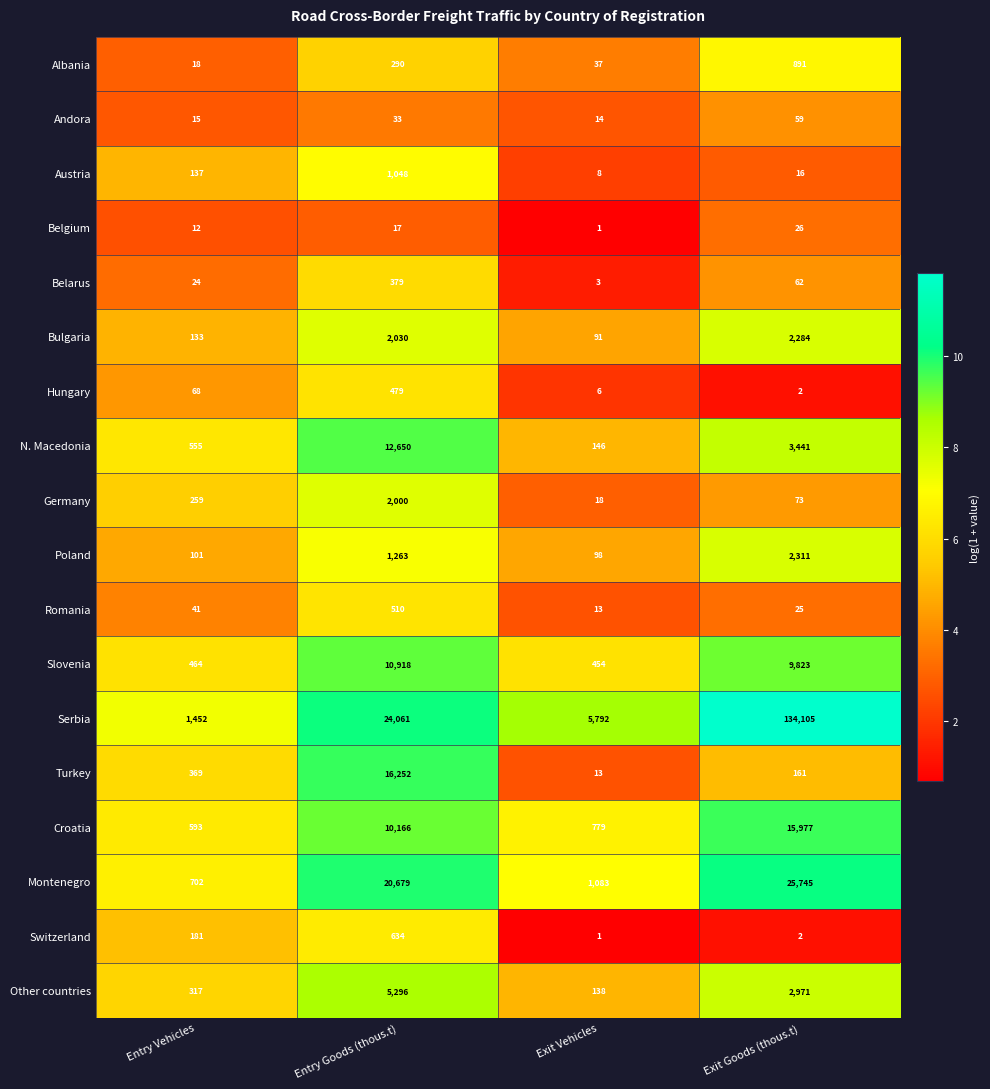

What is the sum of the Croatia values at Exit Goods (thous.t) and Entry Goods (thous.t)?

26143